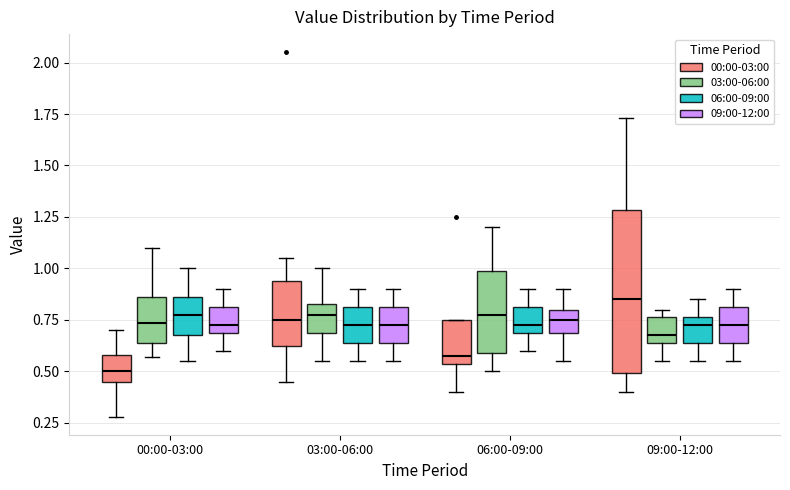

Comparing the boxes themselves (not the whiskers), which one is the tallest?

09:00-12:00 (00:00-03:00)